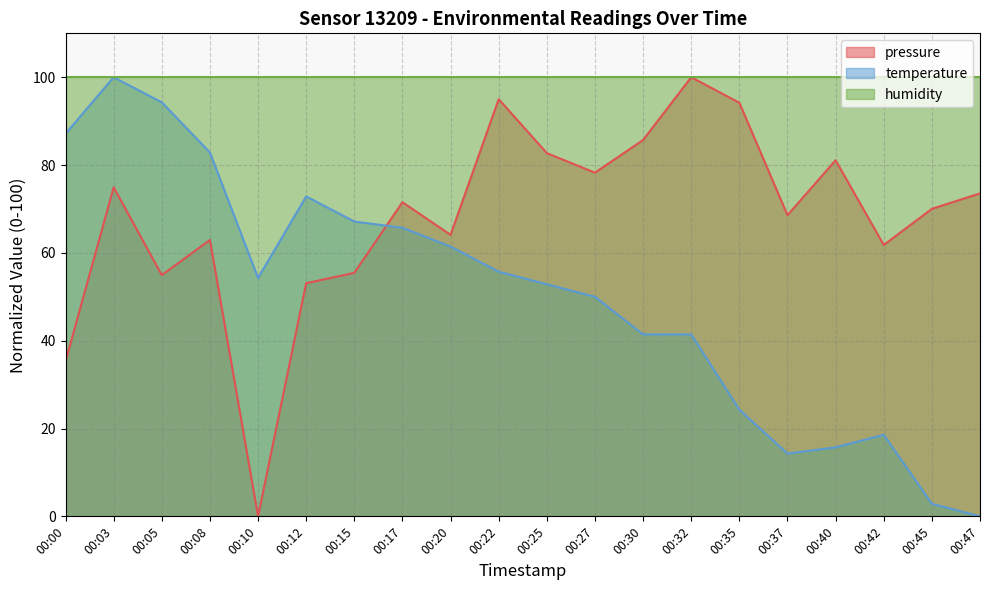

What is the value of the pressure point at the 17th from the left?

81.1